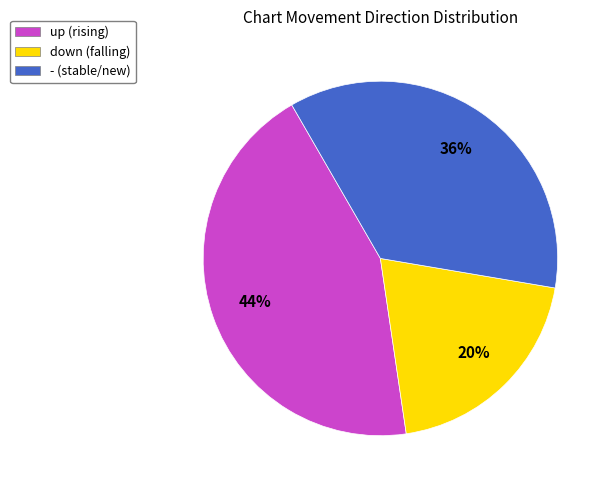

How many slices are in this pie chart?

3